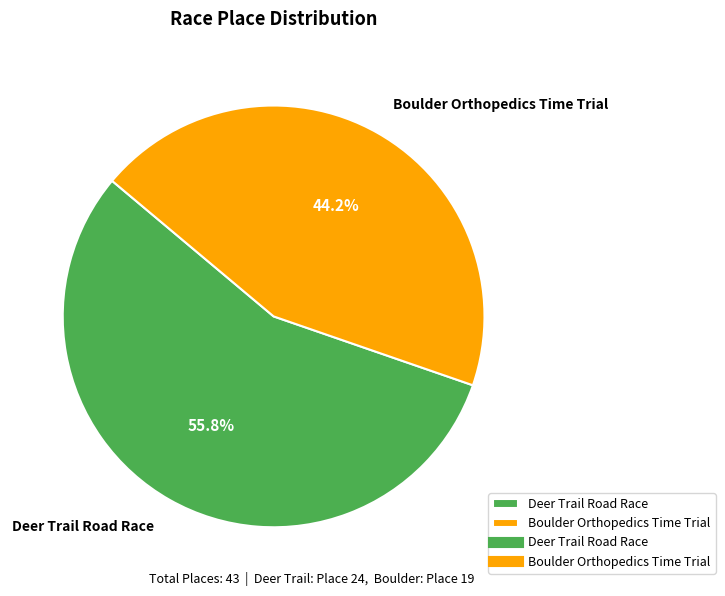

Approximately how many times larger is the value at Boulder Orthopedics Time Trial compared to Deer Trail Road Race?

0.8